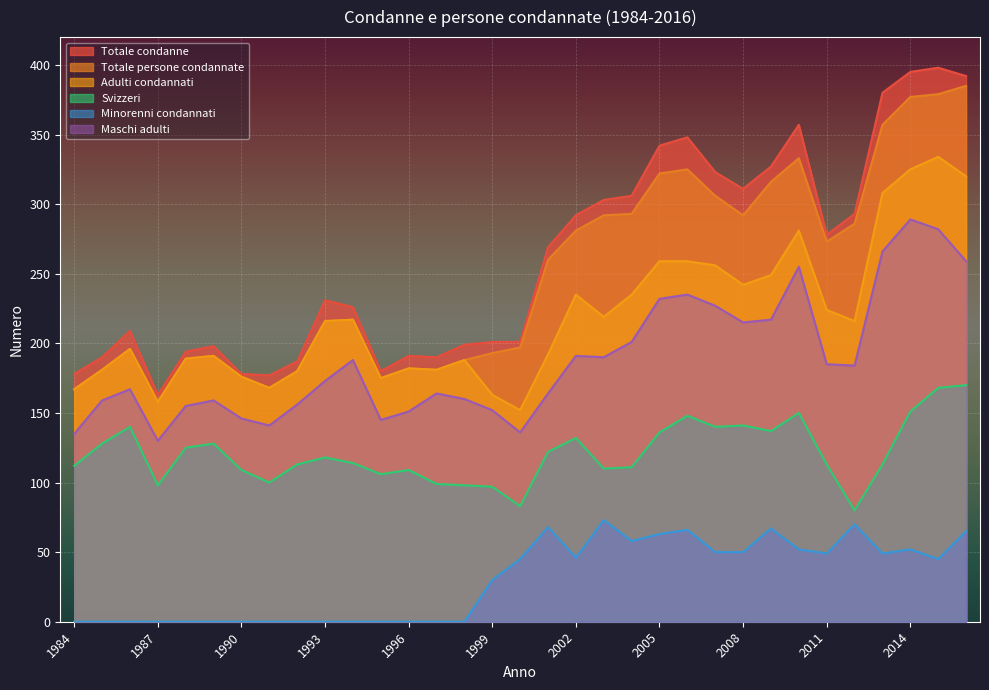

Rank the series at 2016 from highest to lowest value.

Totale condanne, Totale persone condannate, Adulti condannati, Maschi adulti, Svizzeri, Minorenni condannati